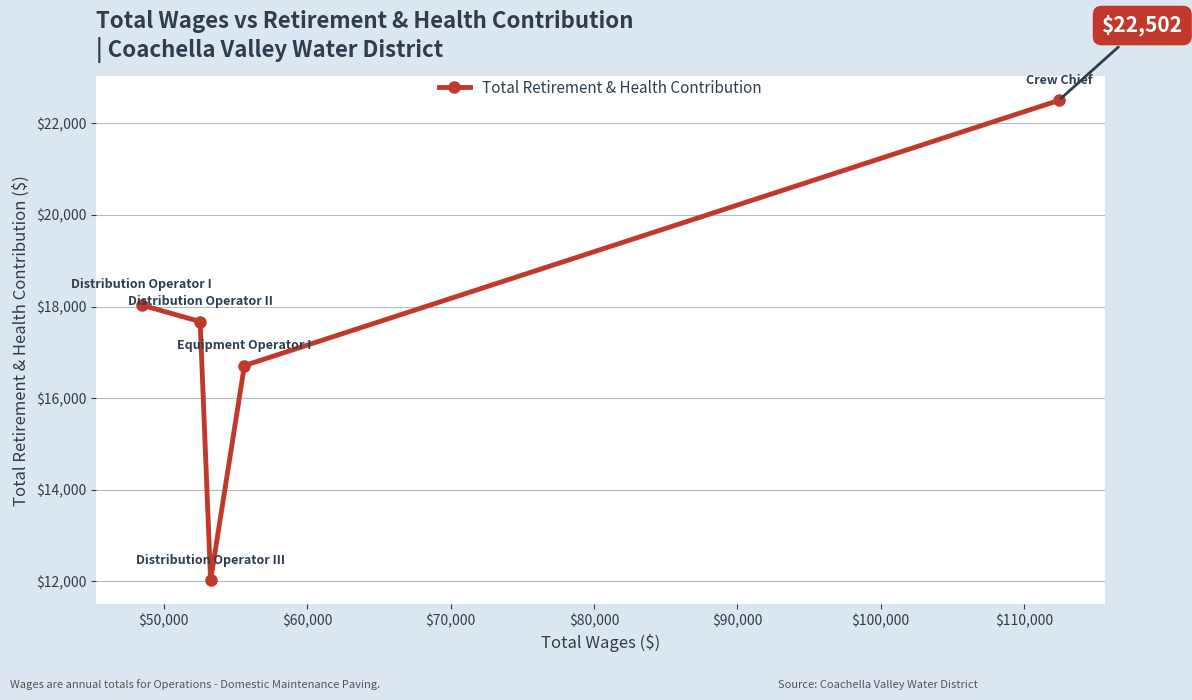

What is the maximum value shown in the chart?

22502